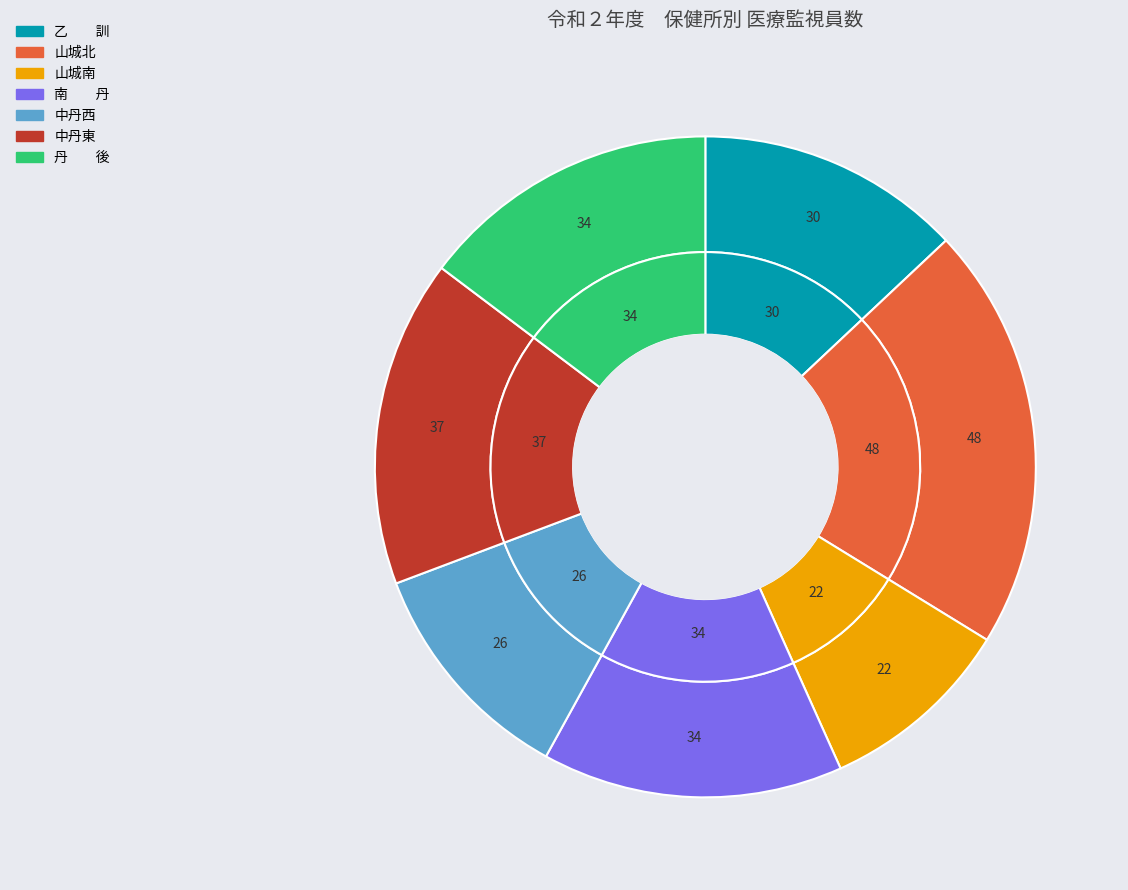

How many segments does this pie chart have?

7